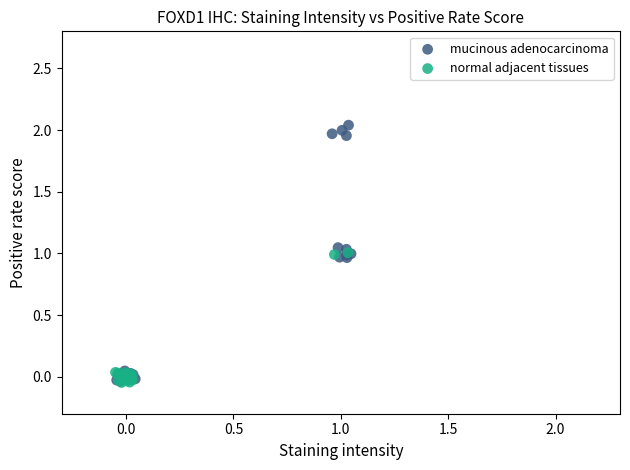

Which series reaches the maximum Y coordinate?

mucinous adenocarcinoma